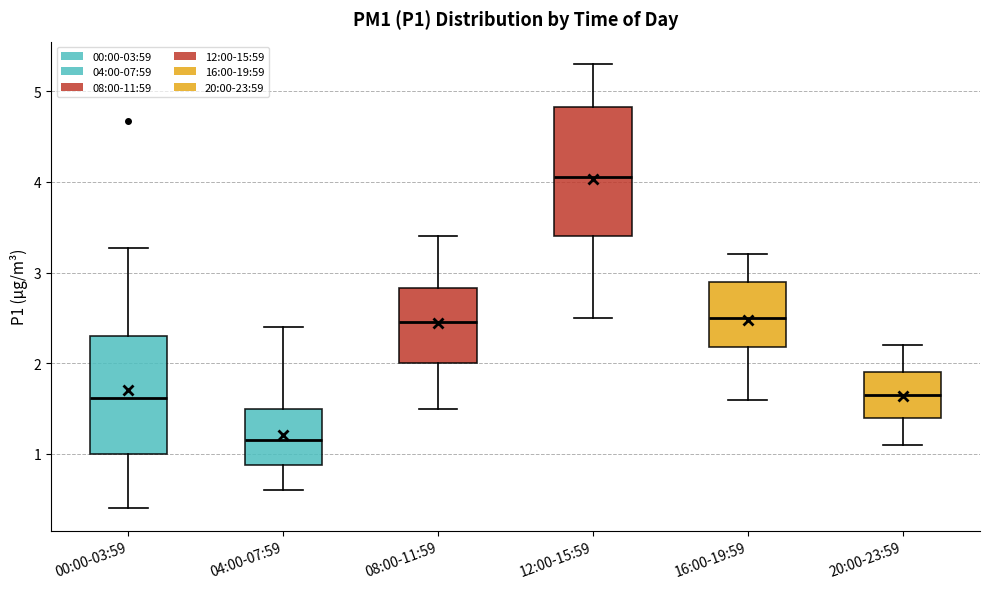

Reading left to right, transcribe this box plot: for each box, give where its median line is, the range the box spans, and where its two whiskers end, as read against the y-axis. The values are not printed on the chart, so give them approximately, as read against the axis.

00:00-03:59: median 1.6, box 1.0 to 2.3, whiskers 0.4 to 3.3
04:00-07:59: median 1.2, box 0.9 to 1.5, whiskers 0.6 to 2.4
08:00-11:59: median 2.5, box 2.0 to 2.8, whiskers 1.5 to 3.4
12:00-15:59: median 4.1, box 3.4 to 4.8, whiskers 2.5 to 5.3
16:00-19:59: median 2.5, box 2.2 to 2.9, whiskers 1.6 to 3.2
20:00-23:59: median 1.7, box 1.4 to 1.9, whiskers 1.1 to 2.2